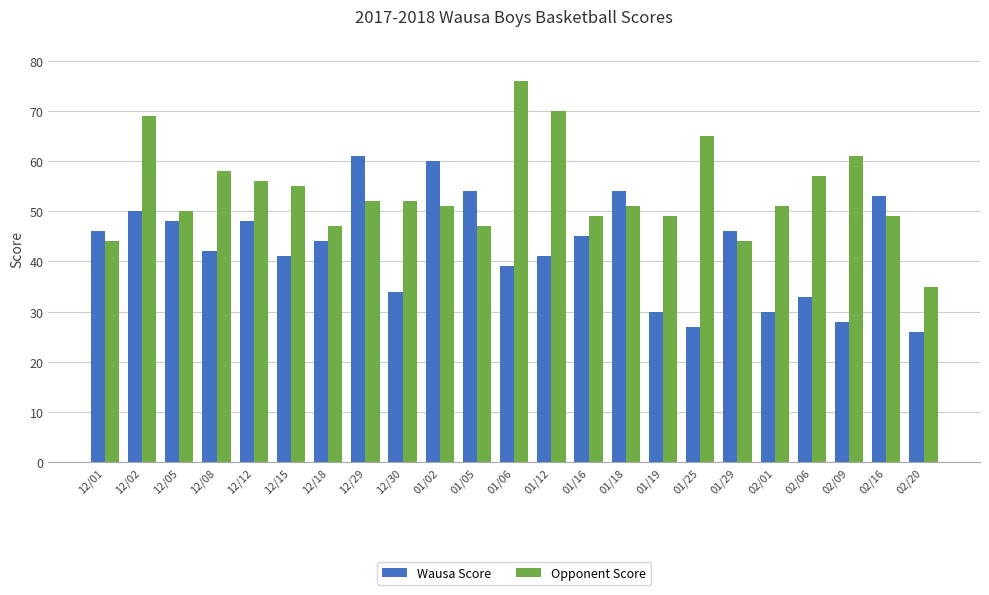

What is the difference between the Opponent Score values at 12/08 and 01/25?

7